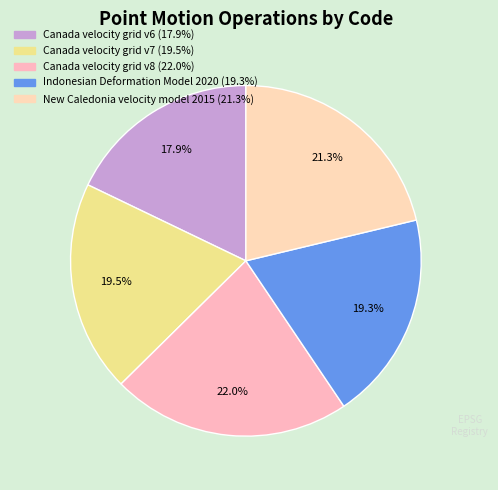

How many slices are in this pie chart?

5